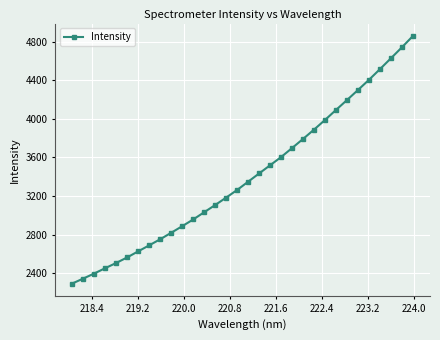

Reading left to right, list all the values displayed in this chart.

2292.5	2343.7	2396.2	2451.8	2505.7	2563.6	2626.3	2688.6	2751.7	2818.8	2887.0	2956.7	3031.8	3106.5	3183.7	3262.8	3348.5	3434.2	3518.9	3604.1	3697.7	3792.2	3889.0	3989.2	4092.9	4195.5	4299.5	4405.1	4515.7	4628.3	4741.8	4859.2